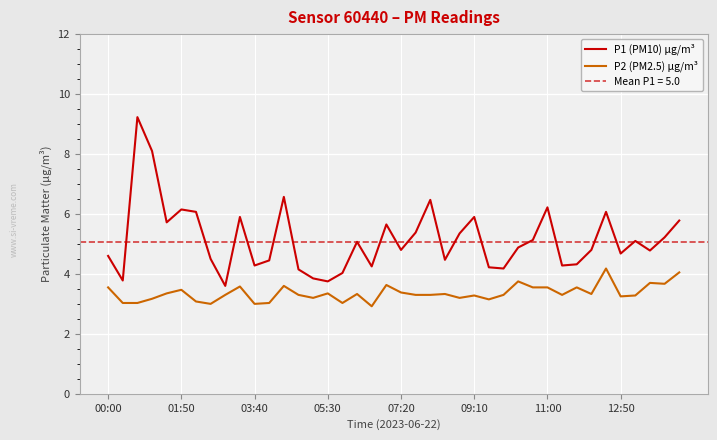

What is the maximum value for P2 (PM2.5) µg/m³?

4.2